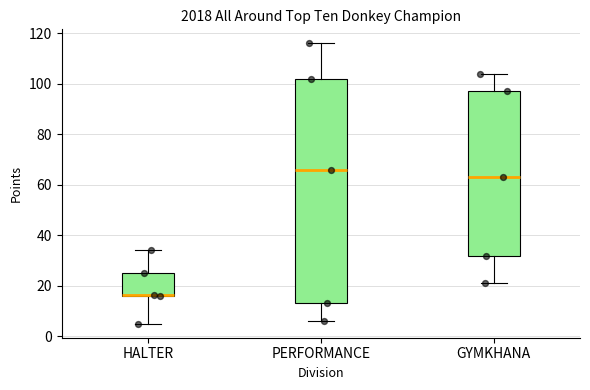

Which box's median line is the highest?

PERFORMANCE